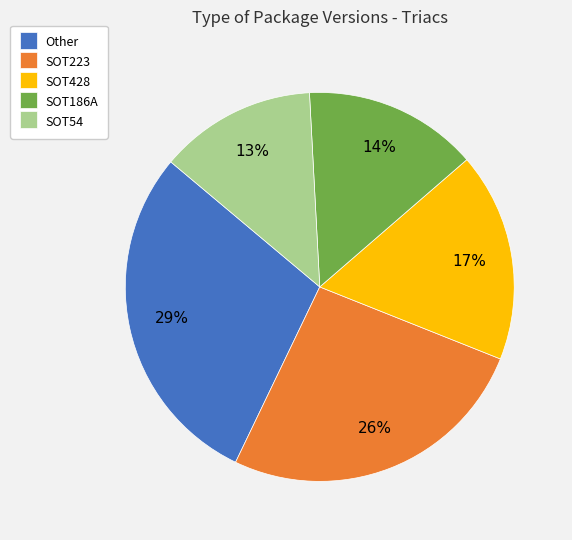

Between SOT186A and SOT428, which is larger?

SOT428